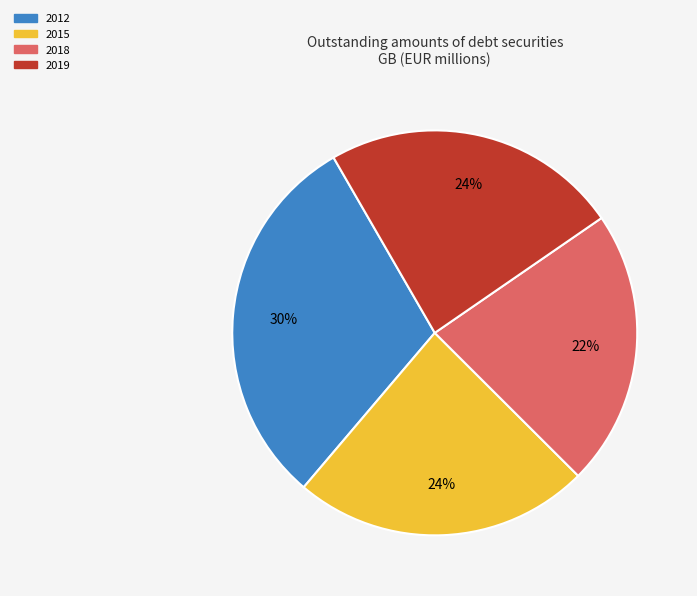

Is it true that 2018 is 22% of the pie?

True